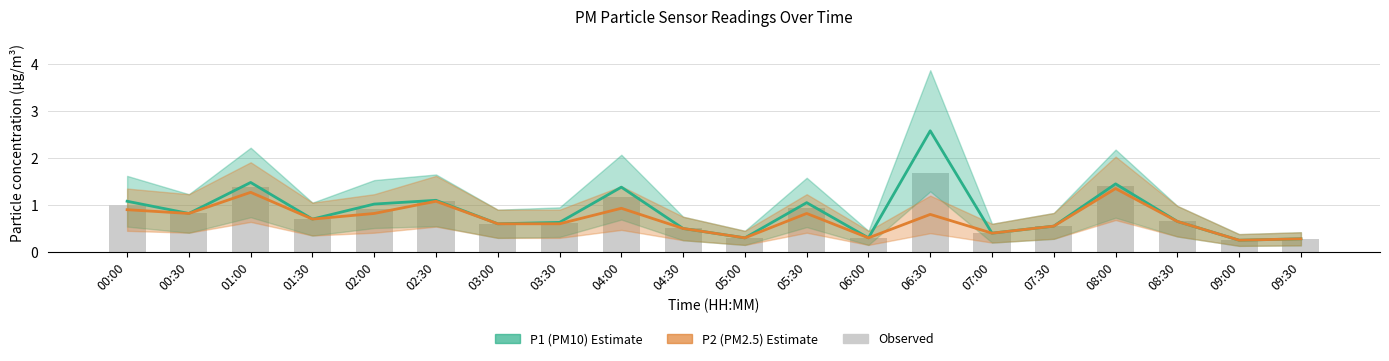

Reading left to right, transcribe all the data shown in this chart.

P1 (PM10): 00:00=1.1	00:30=0.8	01:00=1.5	01:30=0.7	02:00=1.0	02:30=1.1	03:00=0.6	03:30=0.6	04:00=1.4	04:30=0.5	05:00=0.3	05:30=1.1	06:00=0.3	06:30=2.6	07:00=0.4	07:30=0.6	08:00=1.4	08:30=0.7	09:00=0.2	09:30=0.3
P2 (PM2.5): 00:00=0.9	00:30=0.8	01:00=1.3	01:30=0.7	02:00=0.8	02:30=1.1	03:00=0.6	03:30=0.6	04:00=0.9	04:30=0.5	05:00=0.3	05:30=0.8	06:00=0.3	06:30=0.8	07:00=0.4	07:30=0.6	08:00=1.4	08:30=0.7	09:00=0.2	09:30=0.3
Observed: 00:00=1.0	00:30=0.8	01:00=1.4	01:30=0.7	02:00=0.9	02:30=1.1	03:00=0.6	03:30=0.6	04:00=1.2	04:30=0.5	05:00=0.3	05:30=0.9	06:00=0.3	06:30=1.7	07:00=0.4	07:30=0.6	08:00=1.4	08:30=0.7	09:00=0.2	09:30=0.3